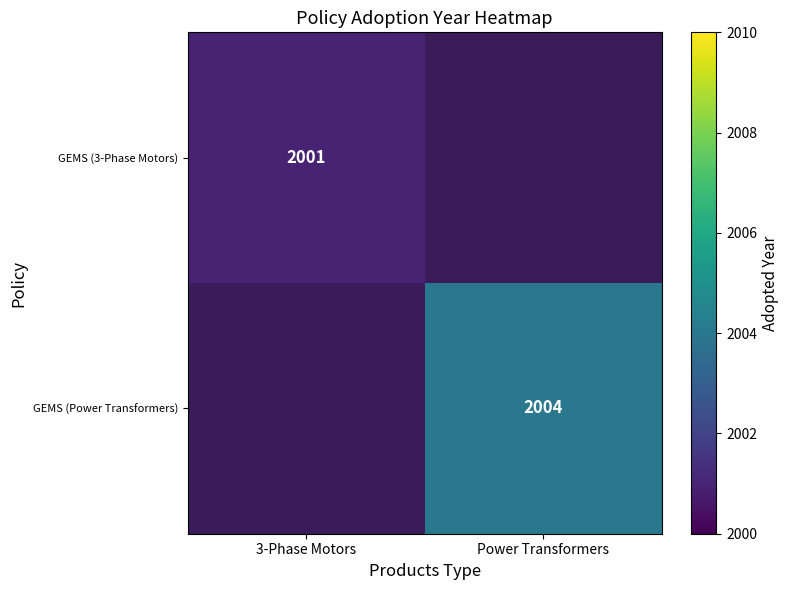

The GEMS (3-Phase Motors) series shows 2001 at 3-Phase Motors. True or false?

True